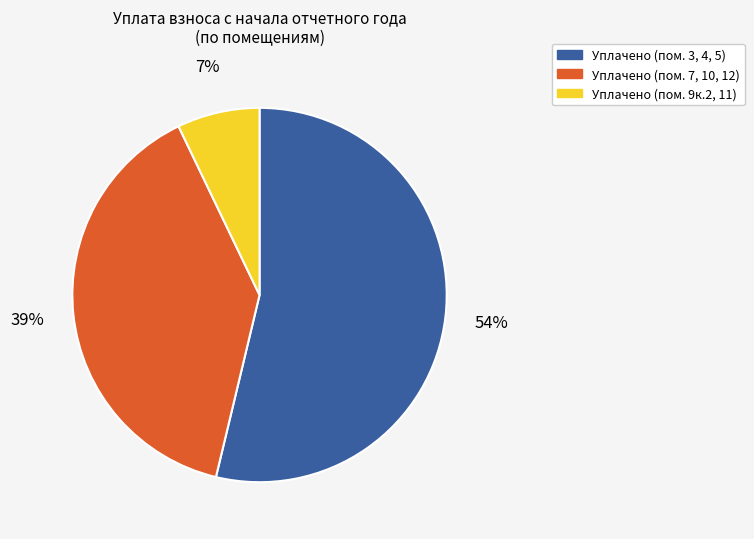

What is the ratio of the value at Уплачено (пом. 7, 10, 12) to the value at Уплачено (пом. 3, 4, 5)?

0.7